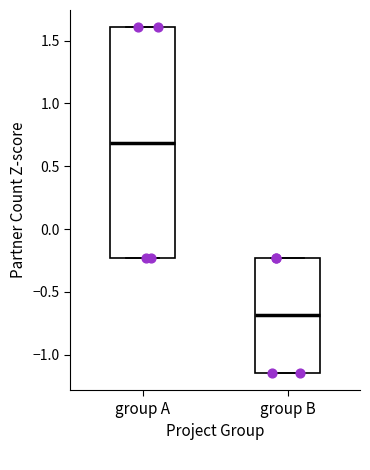

Where is the lower edge of the box for group B on the y-axis? The values are not printed on the chart, so give them approximately, as read against the axis.

-1.15